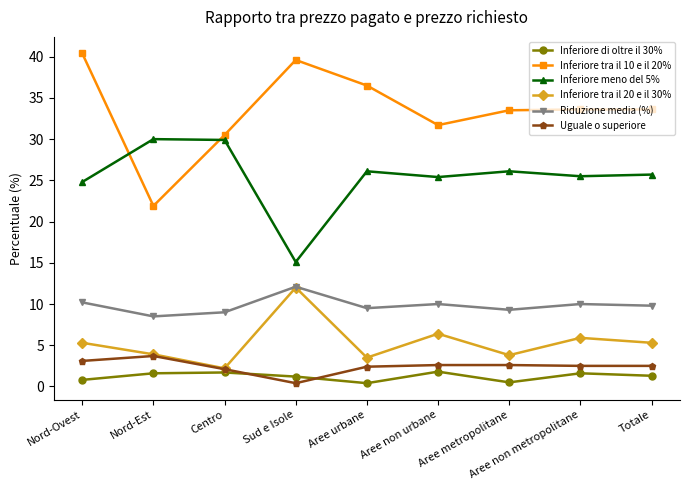

How many data points in Inferiore di oltre il 30% are less than 1?

3